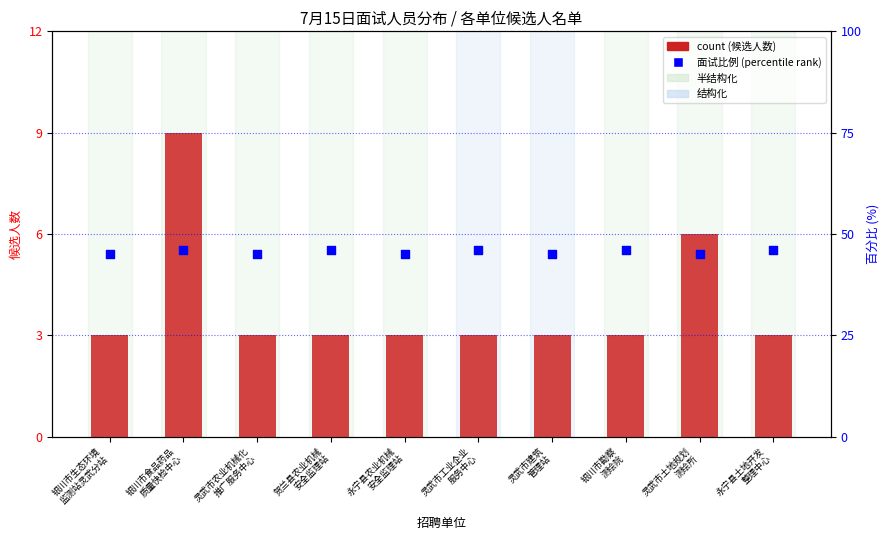

Which series contains the highest Y value?

面试方式比例